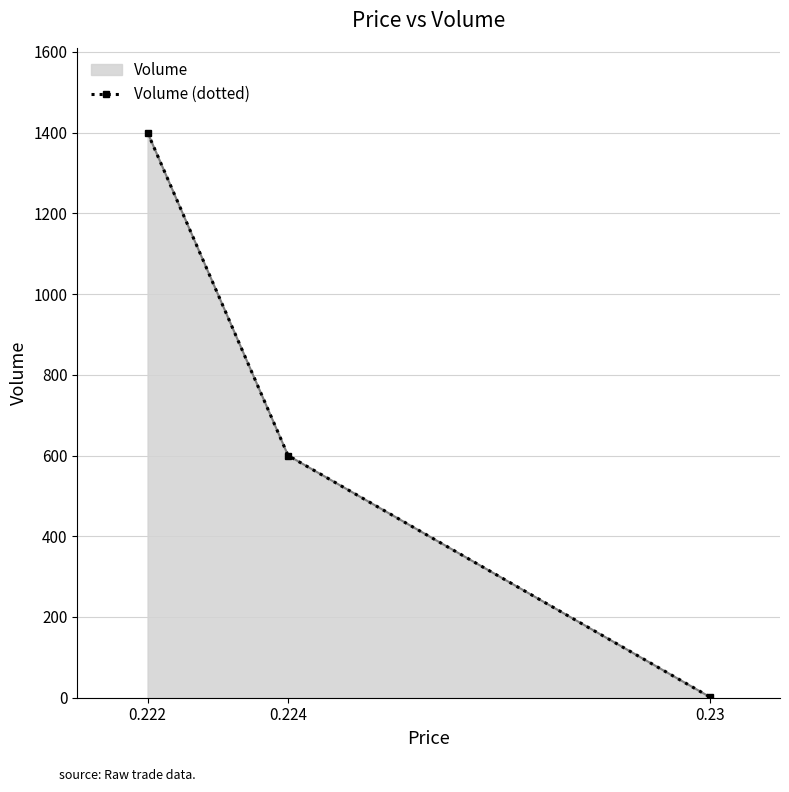

List the labels in order of value, smallest first.

0.23, 0.224, 0.222